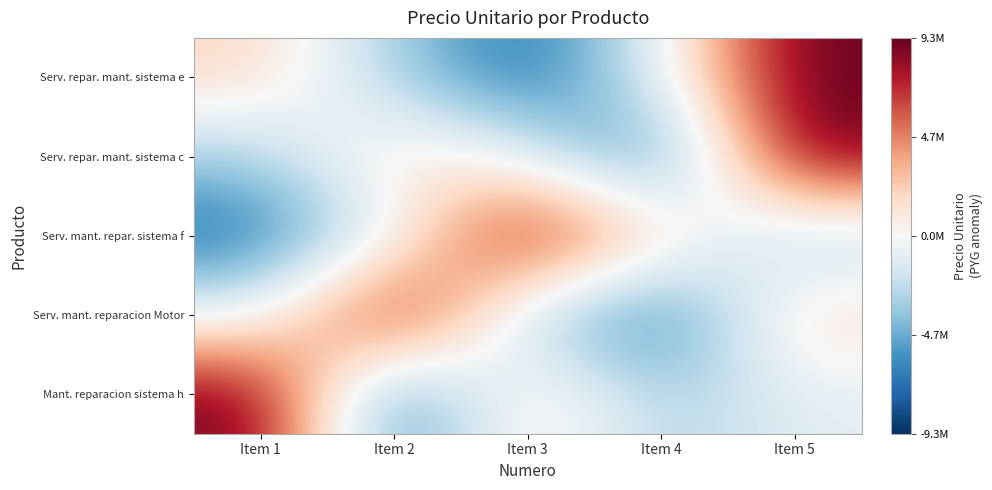

What is the maximum value shown in the chart?

9347444